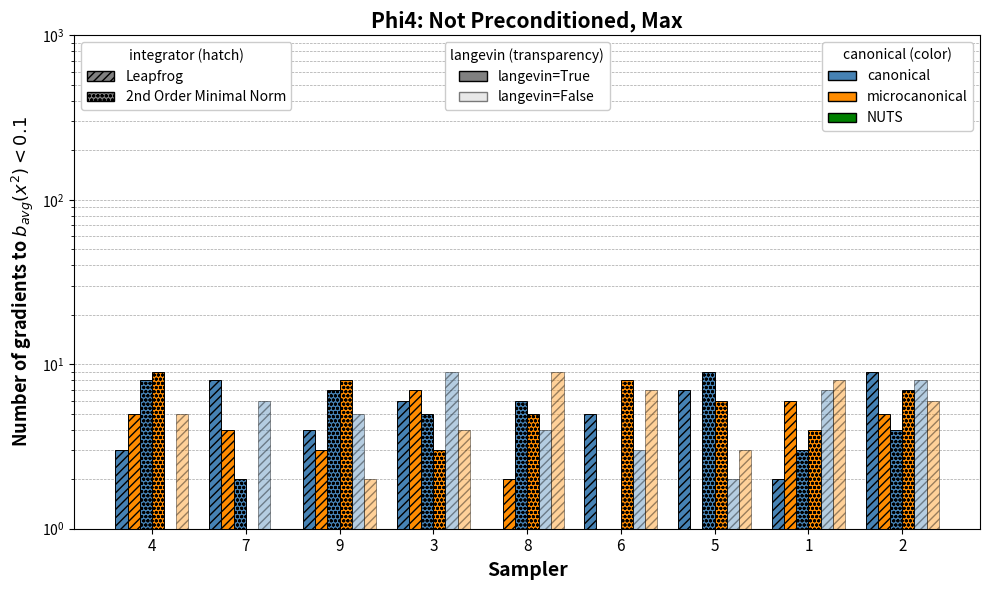

Count the col_8 values in the range 3 to 7.

5